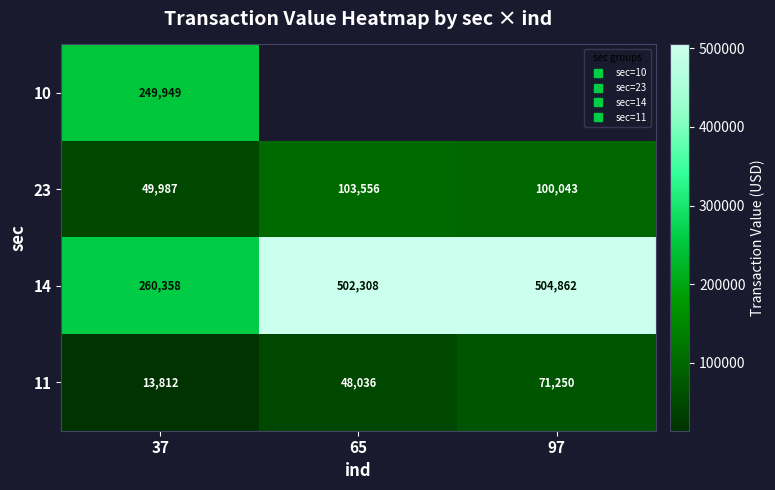

How many categories are shown in the chart?

3